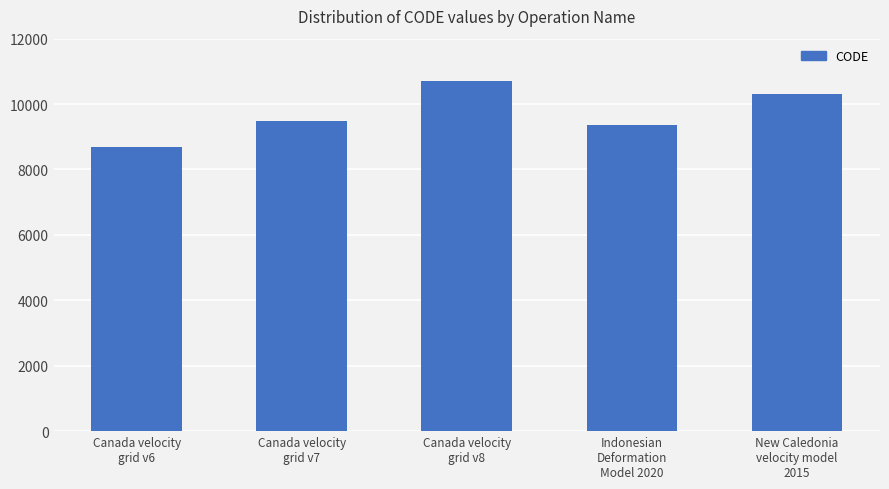

Rank the categories by value from lowest to highest.

Canada velocity
grid v6, Indonesian
Deformation
Model 2020, Canada velocity
grid v7, New Caledonia
velocity model
2015, Canada velocity
grid v8